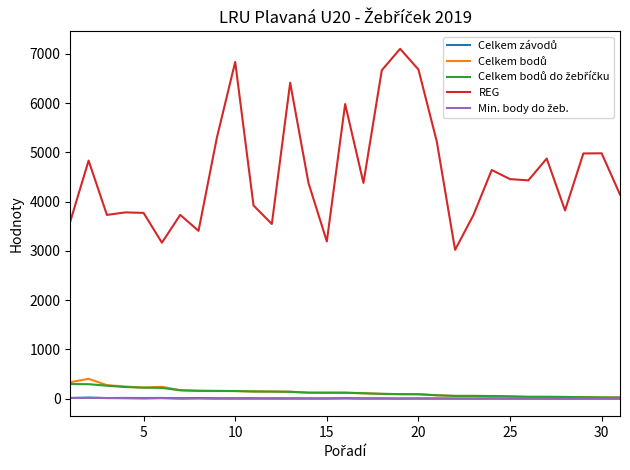

Which series has the largest total across all categories?

REG